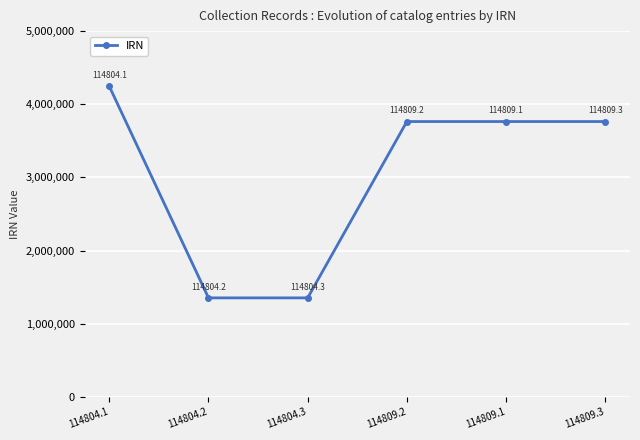

Does the chart display data point markers on the line(s)?

Yes